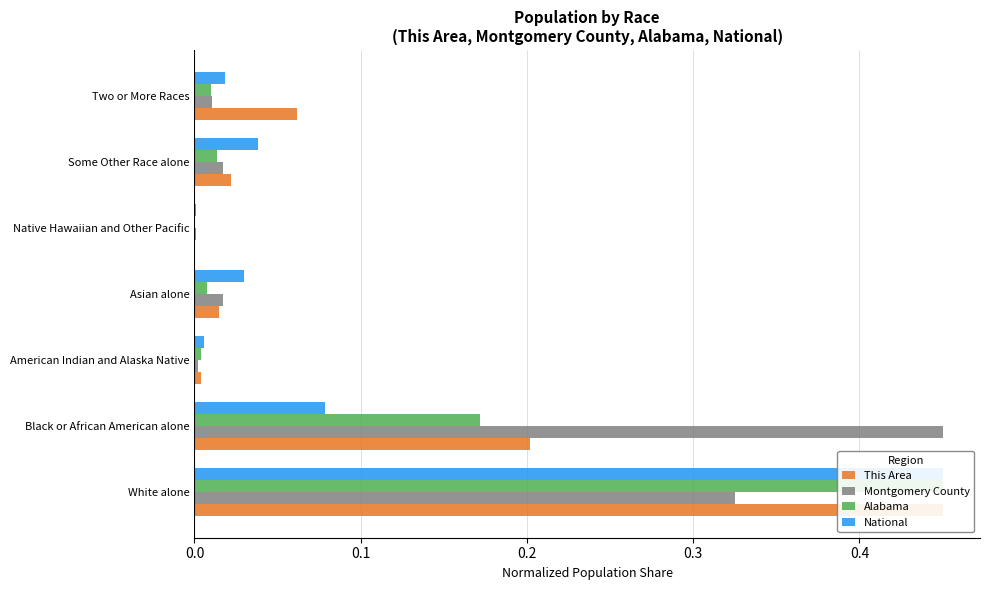

True or false: Montgomery County has a value of 0.0 at 0.5.

False